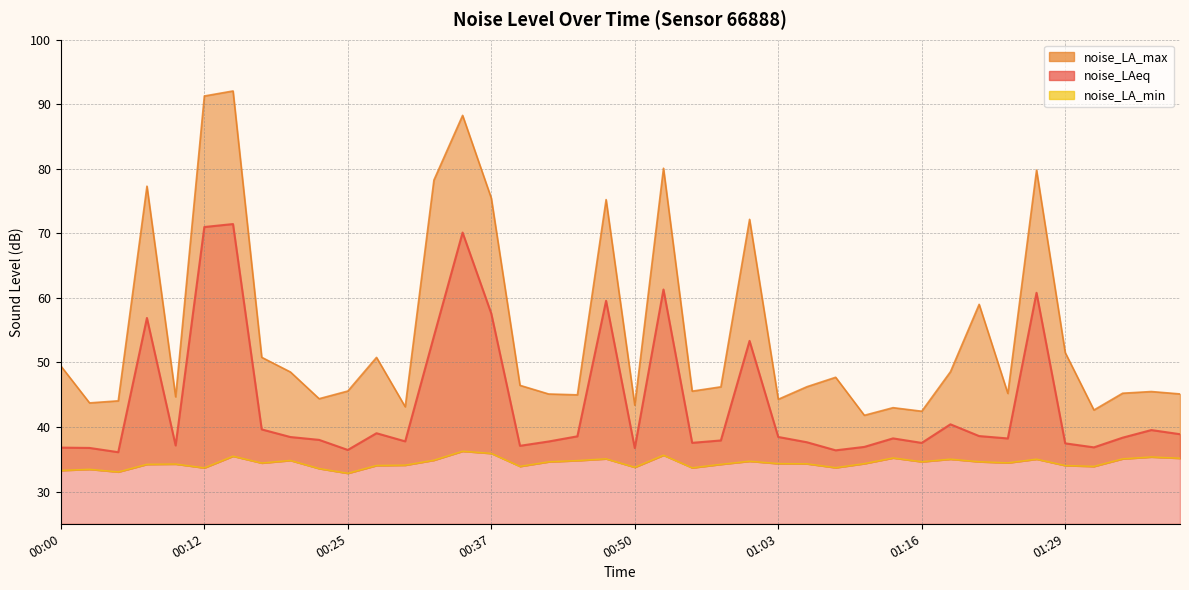

Does the chart display data point markers on the line(s)?

No